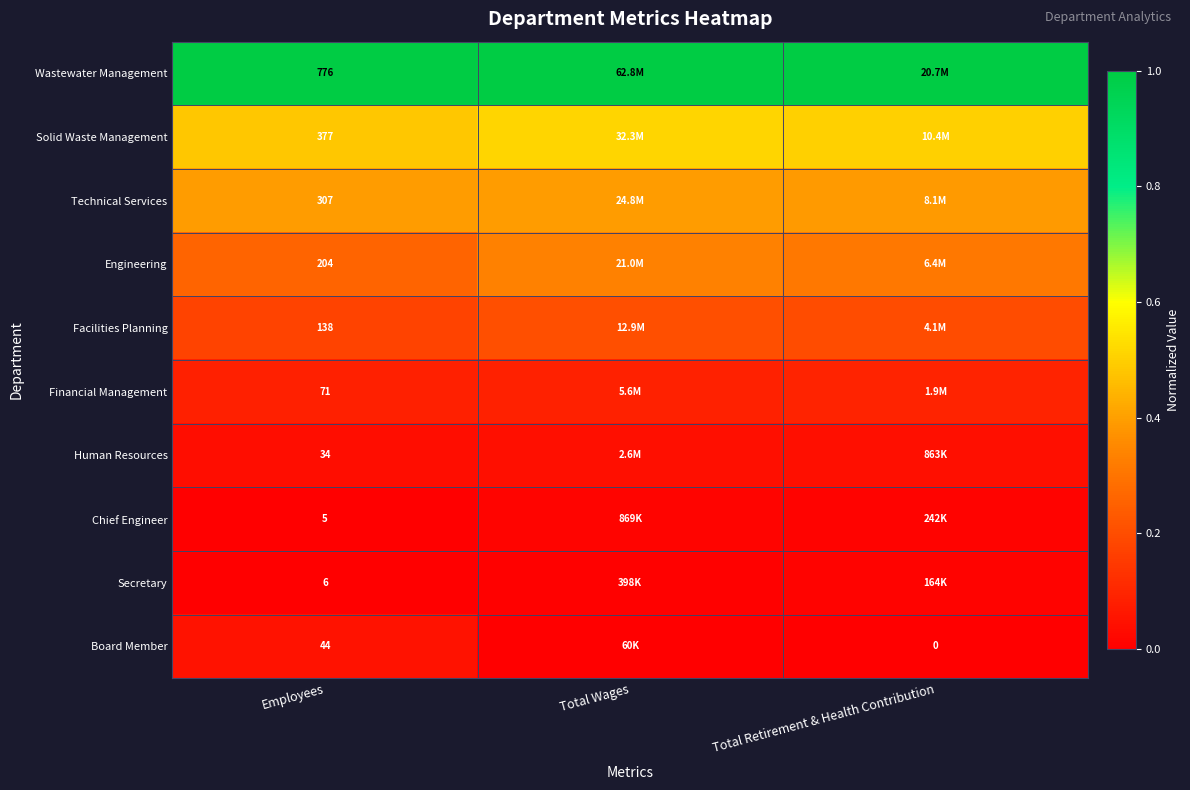

At which category is the sum across all series the highest?

Total Wages